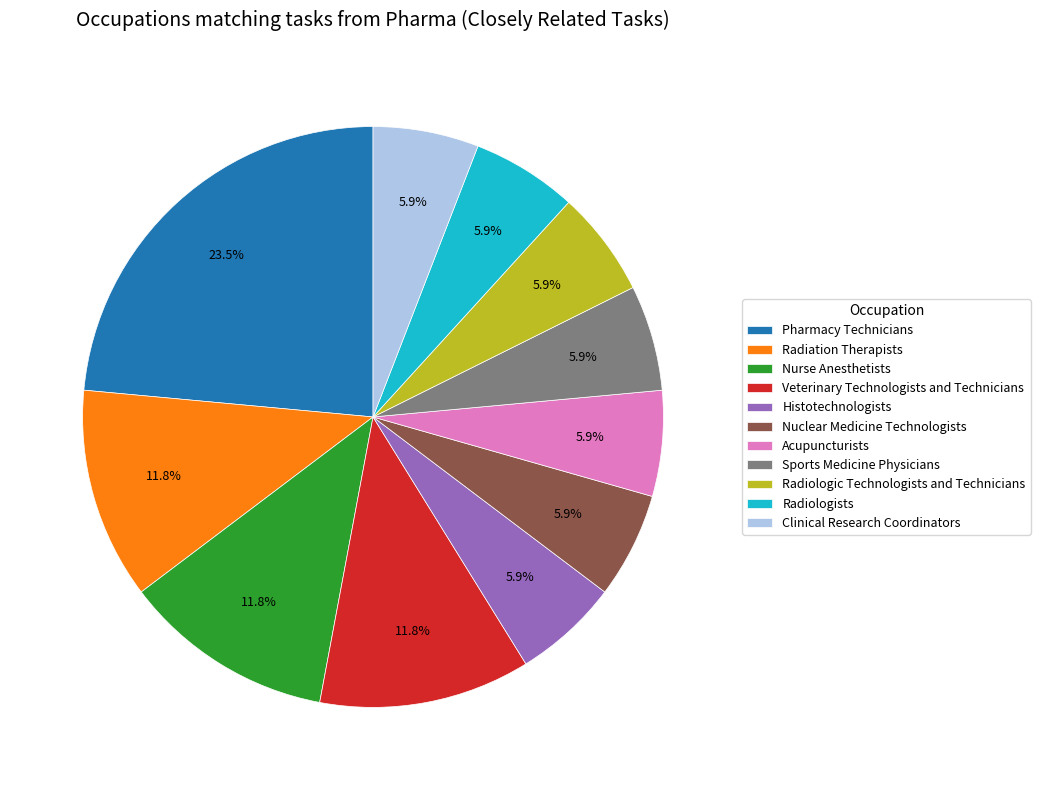

True or false: Clinical Research Coordinators accounts for 1% of the total.

False